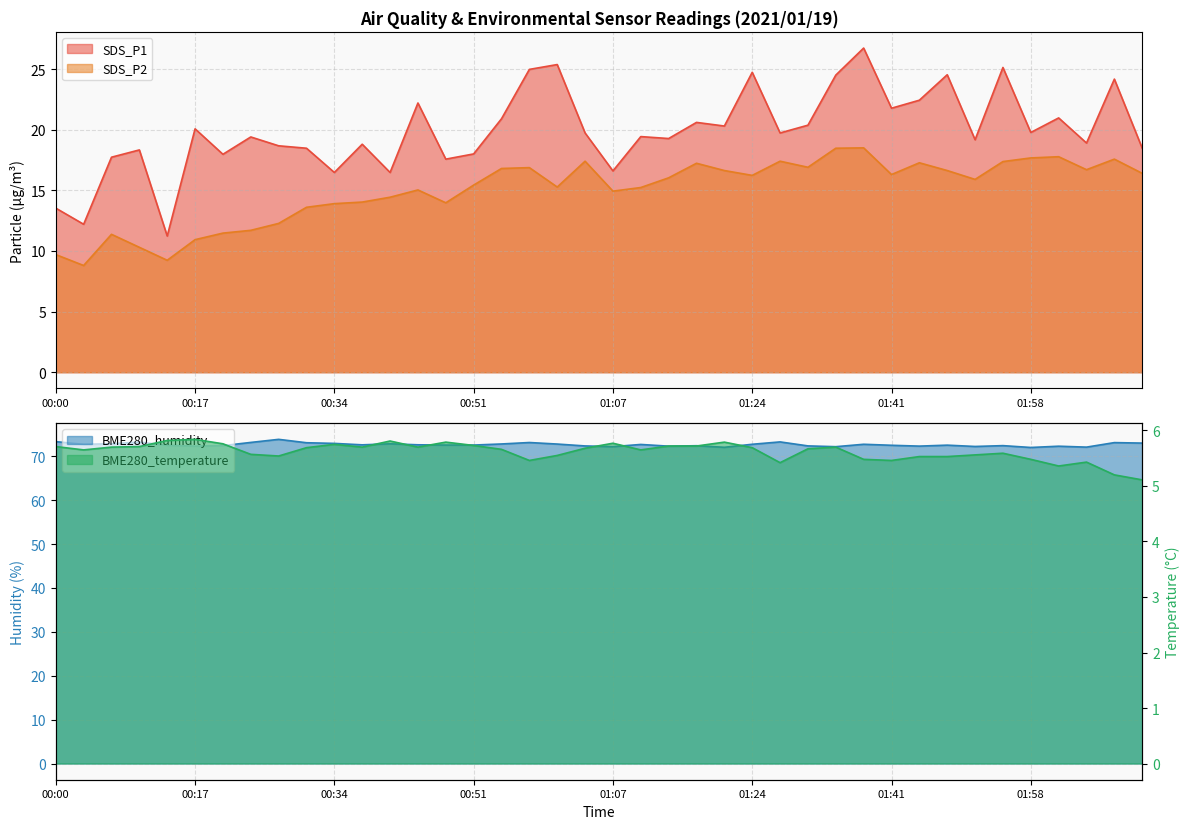

List the series in order of their peak value, highest first.

BME280_humidity, SDS_P1, SDS_P2, BME280_temperature